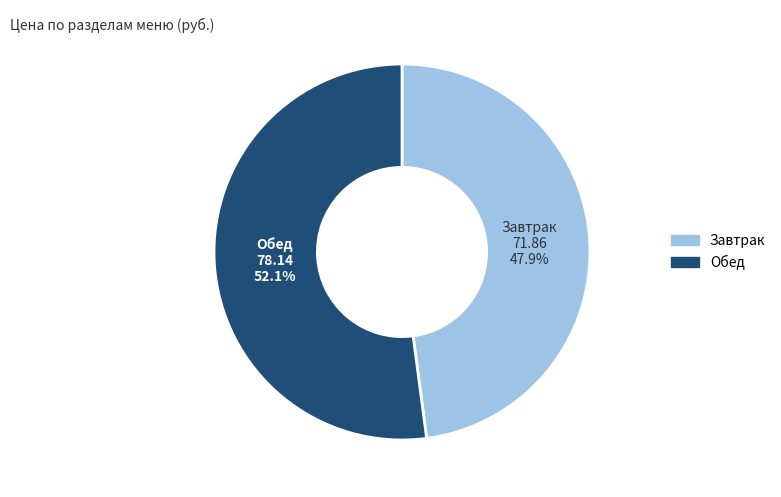

Is there a majority slice in this chart?

Yes